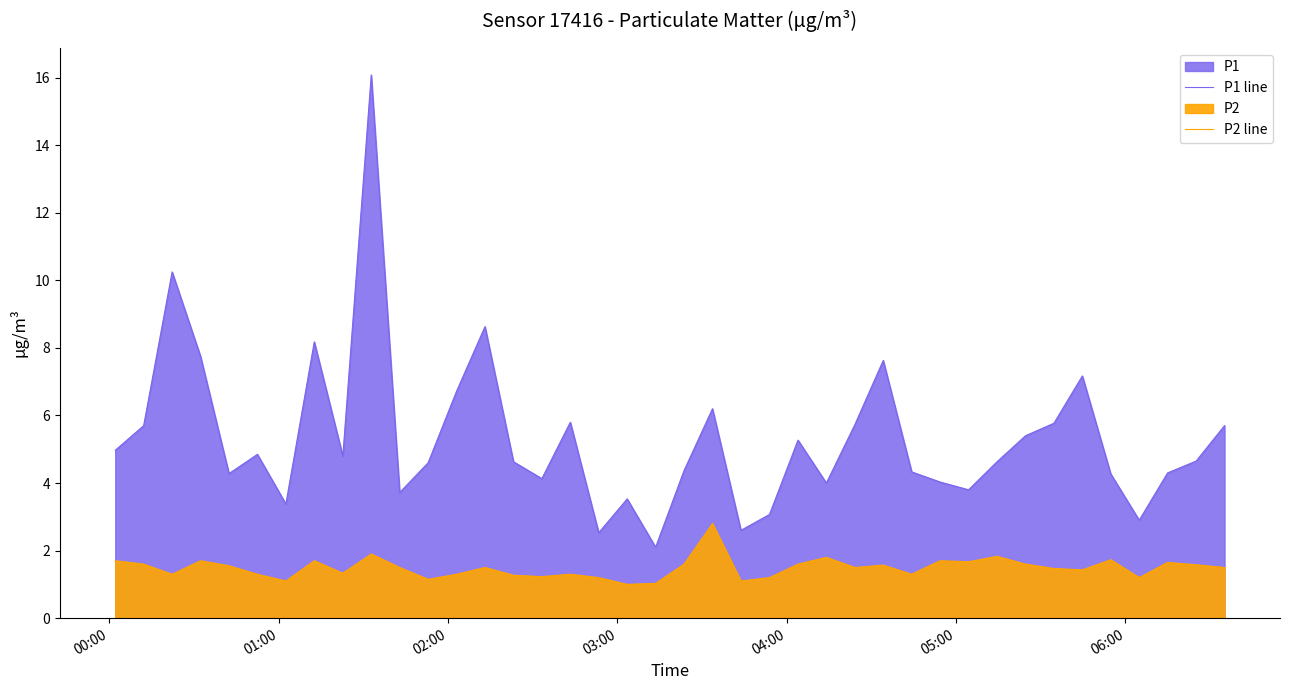

Is the value of P1 line at 00:00 greater than the value of P2 line at 37?

Yes